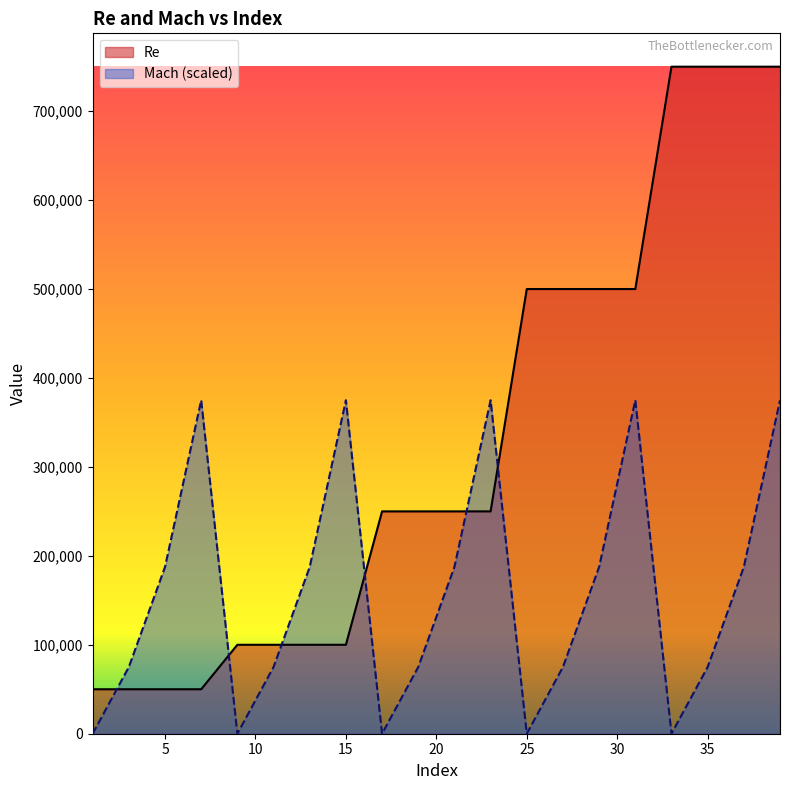

Rank the series by their maximum value, from highest to lowest.

Re, Mach (scaled)